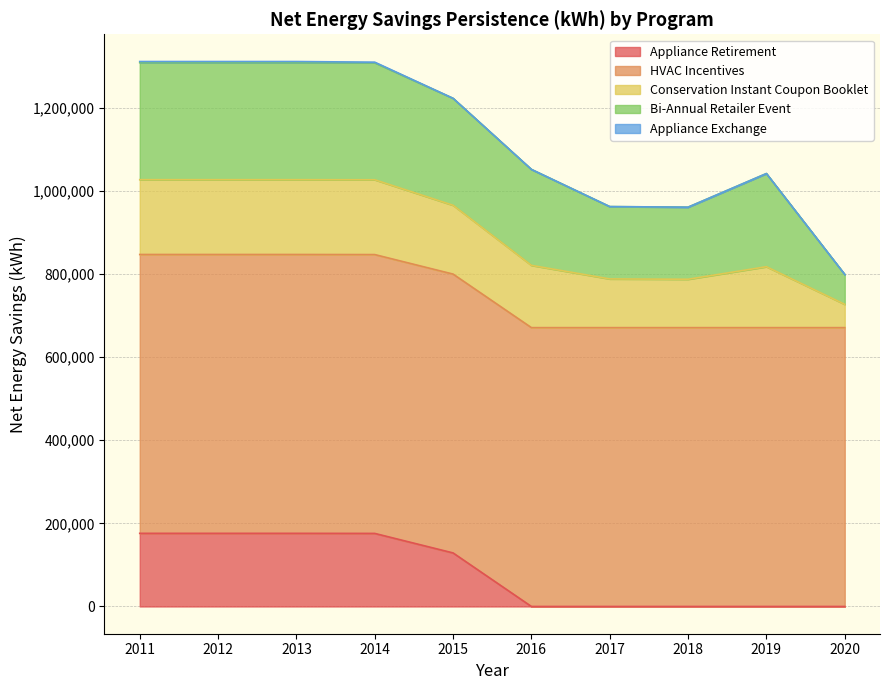

True or false: Conservation Instant Coupon Booklet and HVAC Incentives cross at least once.

False